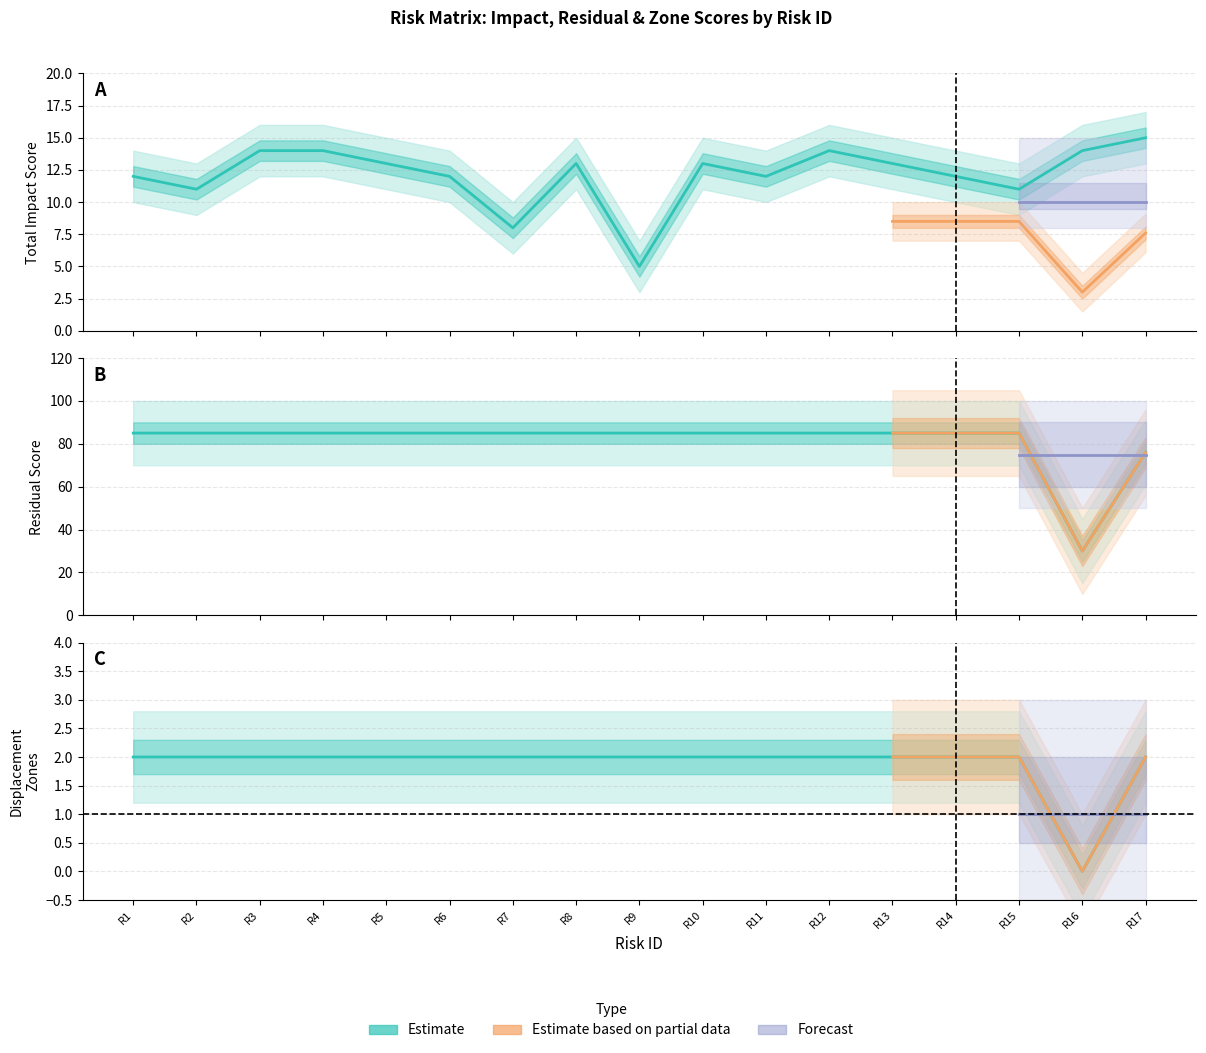

True or false: Residual Score (col_33) and Control Score (col_30) cross at least once.

False